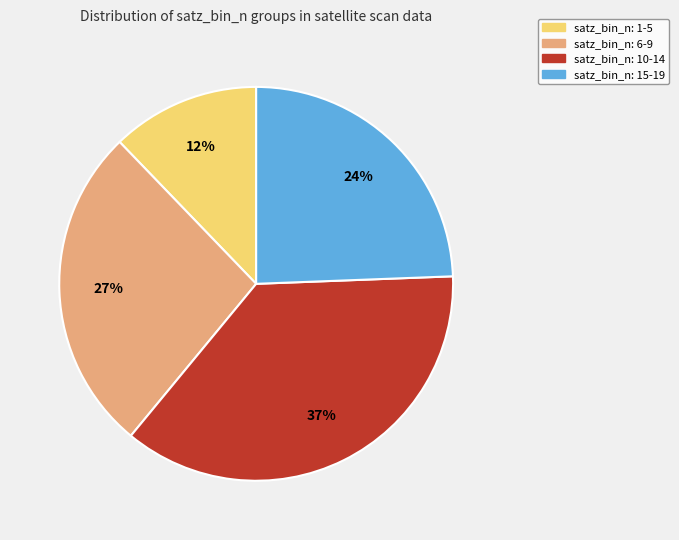

Does any single category account for the majority?

No